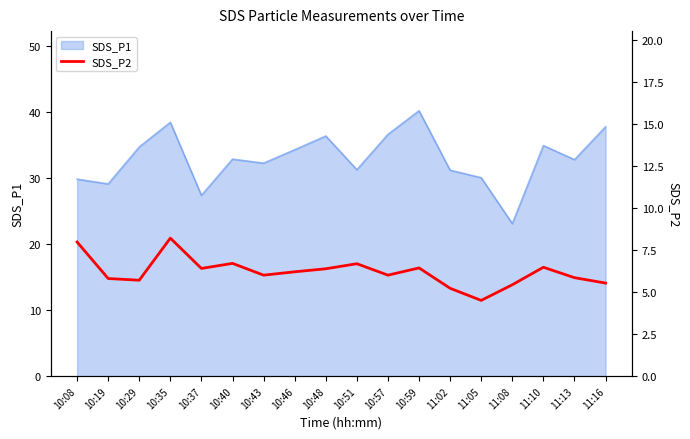

True or false: SDS_P1 has a value of 18.1 at 10:35.

False